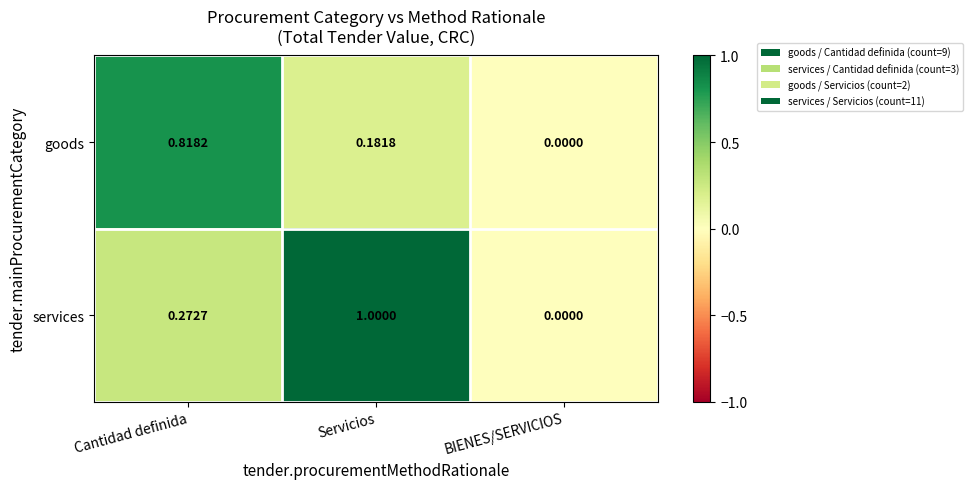

At which label is goods closest to 0?

BIENES/SERVICIOS